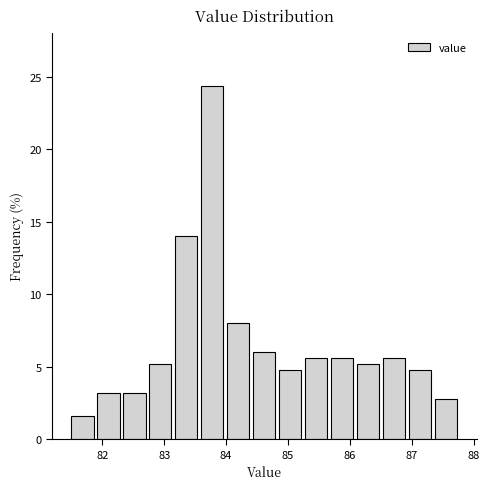

Reading left to right, transcribe this chart: for each bar, give the range it covers on the x-axis and its height. Neither the bar edges nor the heights are printed on the chart, so give them approximately, as read against the axes.

81.50 to 81.92: 1.5
81.92 to 82.34: 3.0
82.34 to 82.76: 3.0
82.76 to 83.18: 5.0
83.18 to 83.60: 14.0
83.60 to 84.02: 24.5
84.02 to 84.44: 8.0
84.44 to 84.86: 6.0
84.86 to 85.28: 5.0
85.28 to 85.70: 5.5
85.70 to 86.12: 5.5
86.12 to 86.54: 5.0
86.54 to 86.96: 5.5
86.96 to 87.38: 5.0
87.38 to 87.80: 3.0